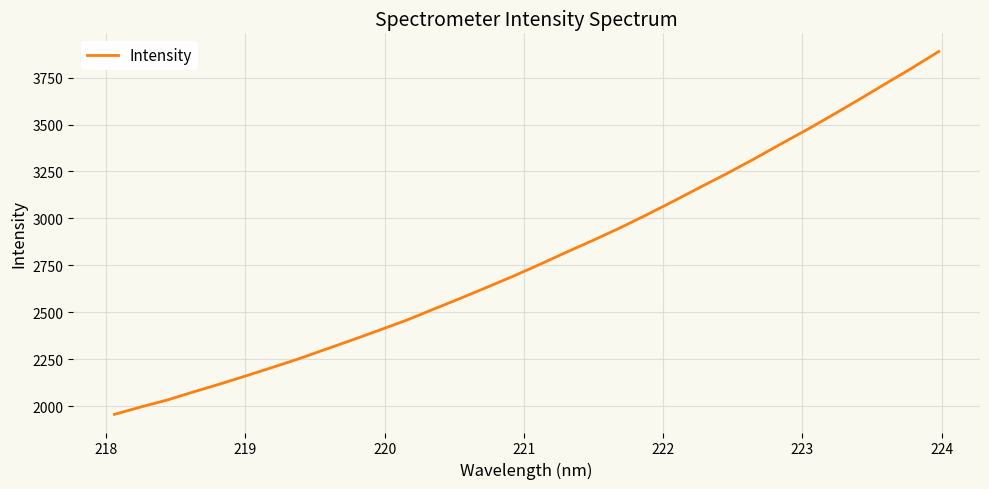

What is the minimum value shown in the chart?

1956.6